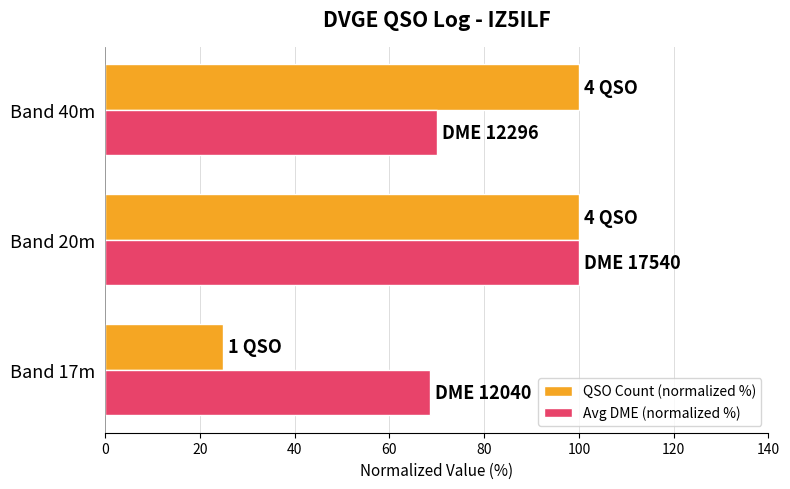

Count the QSO Count (normalized %) values in the range 25 to 100.

3